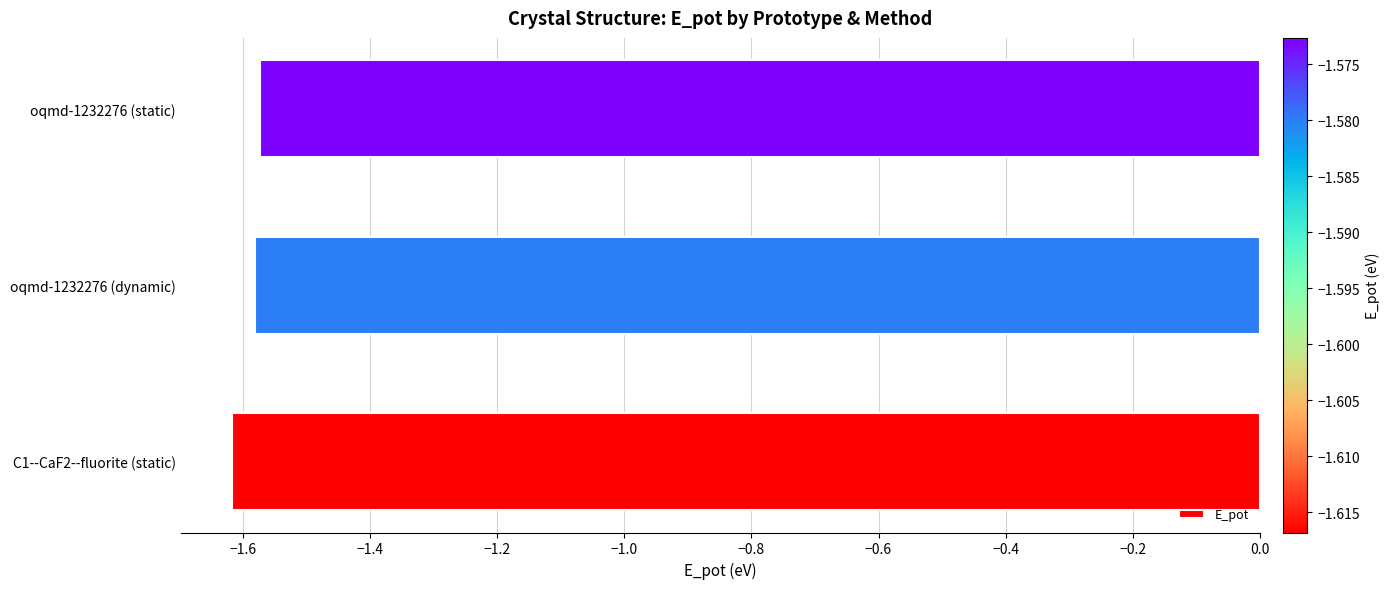

The value at C1--CaF2--fluorite (static) is -2.8. True or false?

False